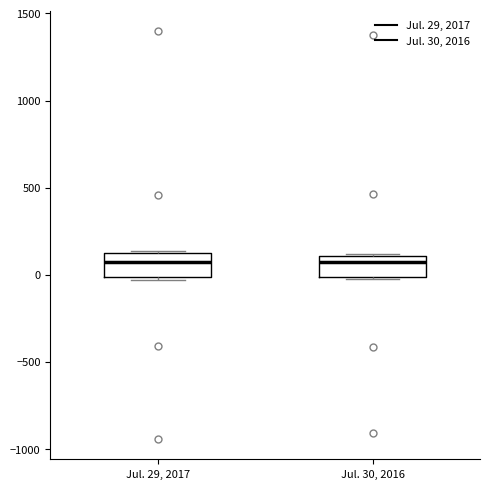

Where does the median line of the box for Jul. 29, 2017 sit on the y-axis? The values are not printed on the chart, so give them approximately, as read against the axis.

50